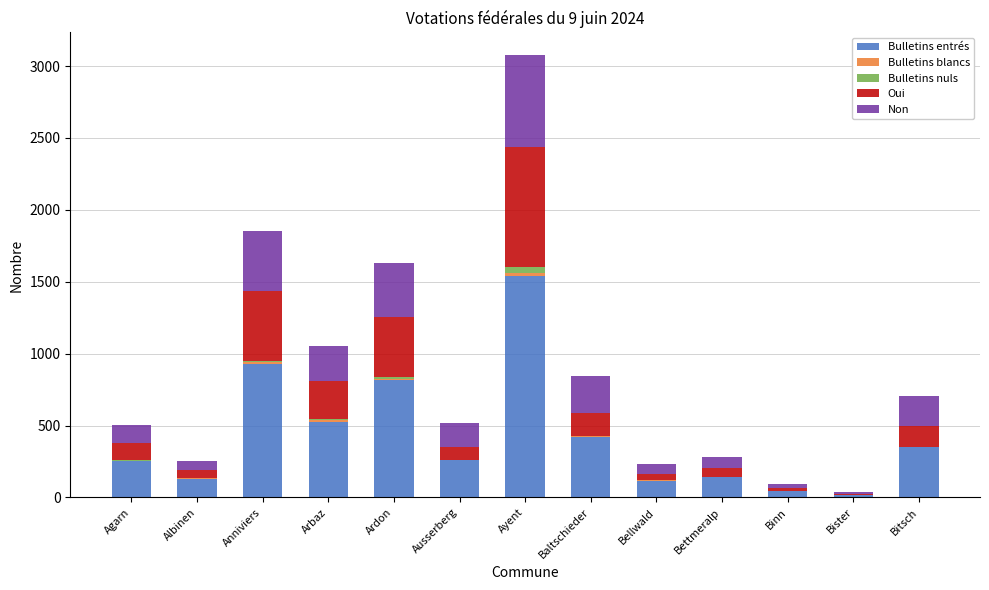

At which label is Bulletins entrés closest to 780?

Ardon